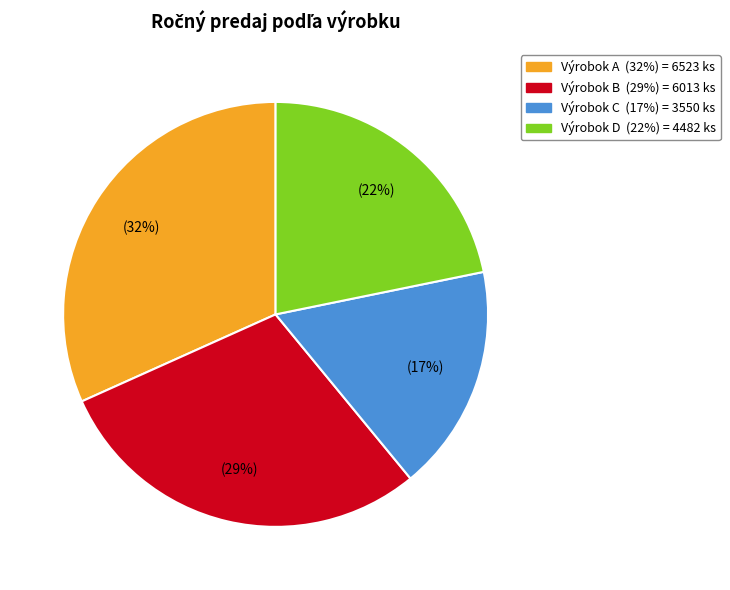

Which category has the smallest portion of the pie?

Výrobok C (17%) = 3550 ks